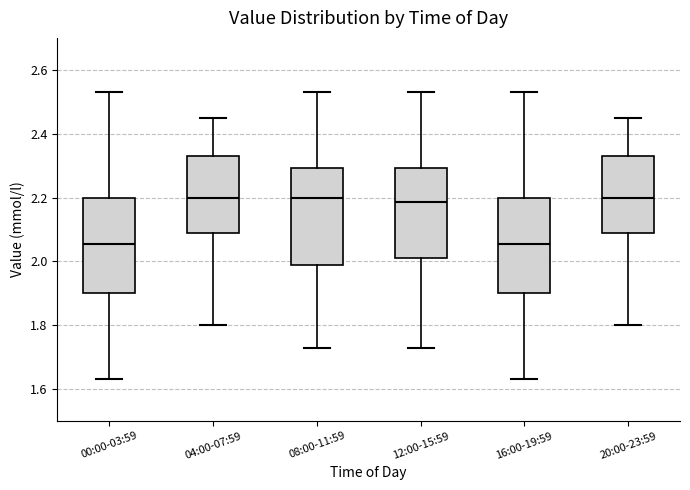

Where is the upper edge of the box for 04:00-07:59 on the y-axis? The values are not printed on the chart, so give them approximately, as read against the axis.

2.34